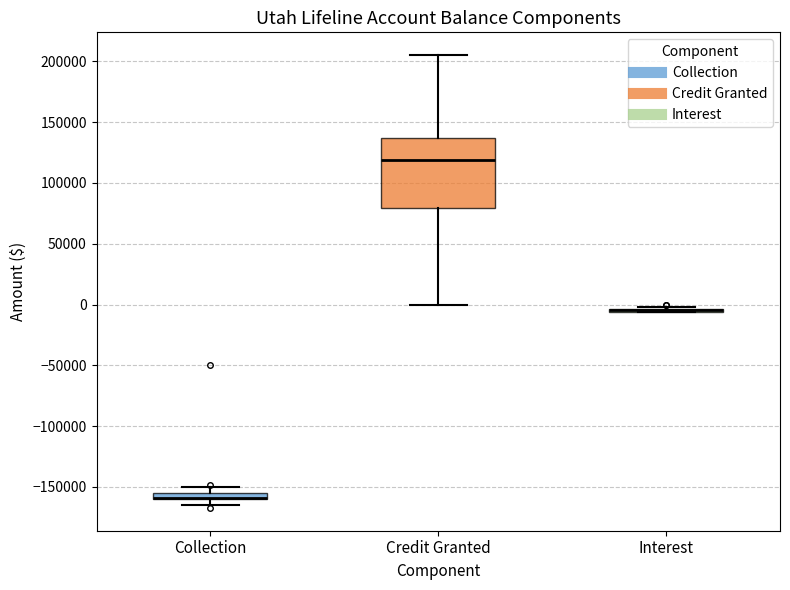

Where is the lower edge of the box for Collection on the y-axis? The values are not printed on the chart, so give them approximately, as read against the axis.

-160000